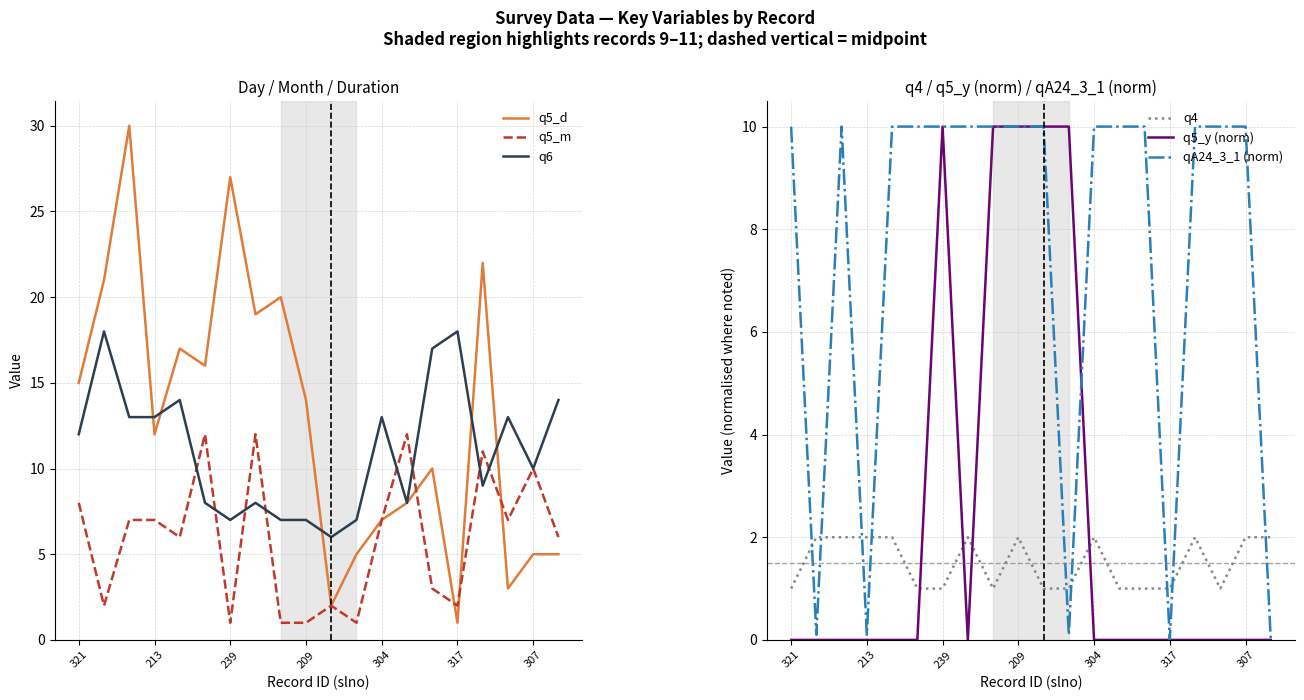

True or false: q4 has a value of 1.0 at 239.

True